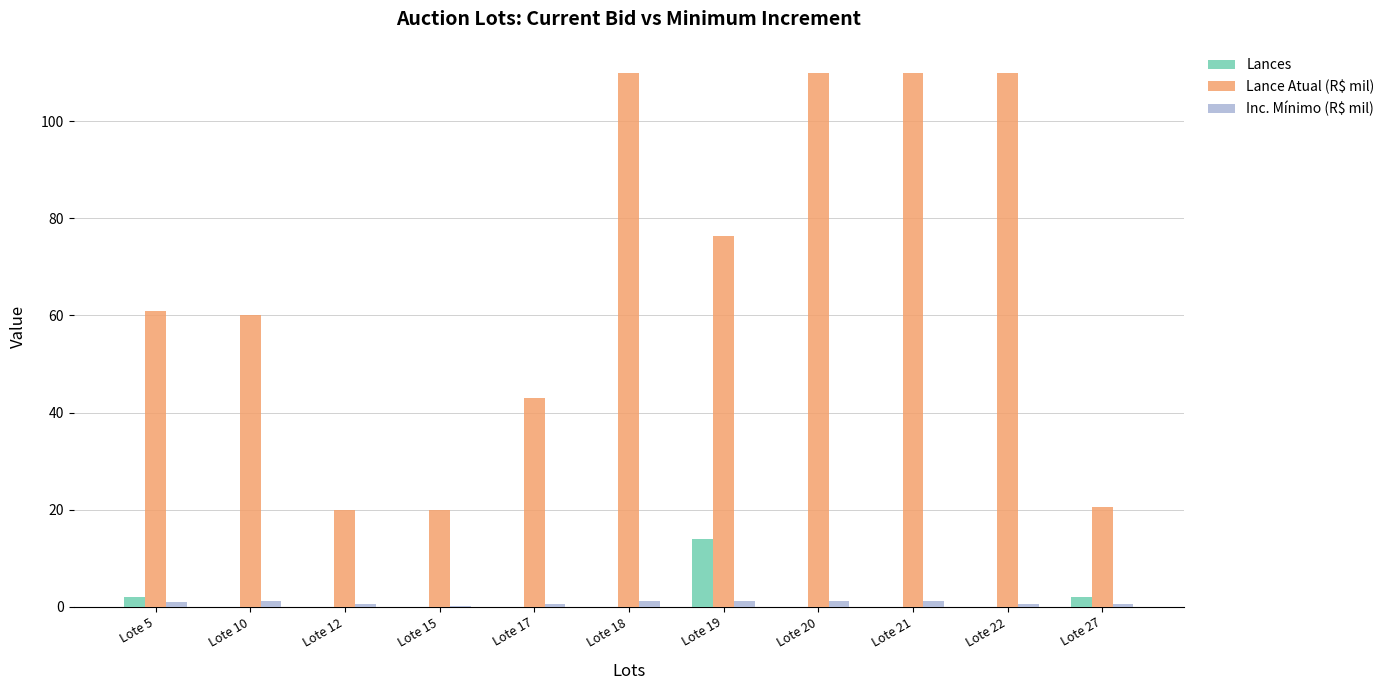

What are all the series names shown in the legend?

Lances, Lance Atual (R$ mil), Inc. Mínimo (R$ mil)